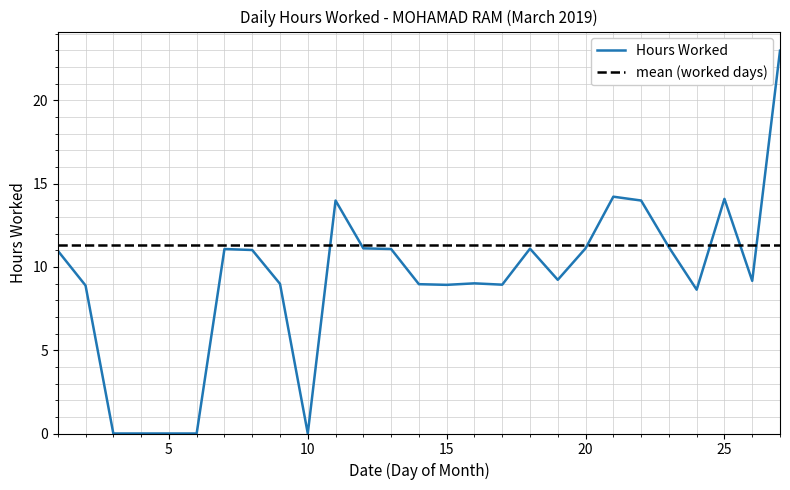

At which category does the data reach its first local valley?

10